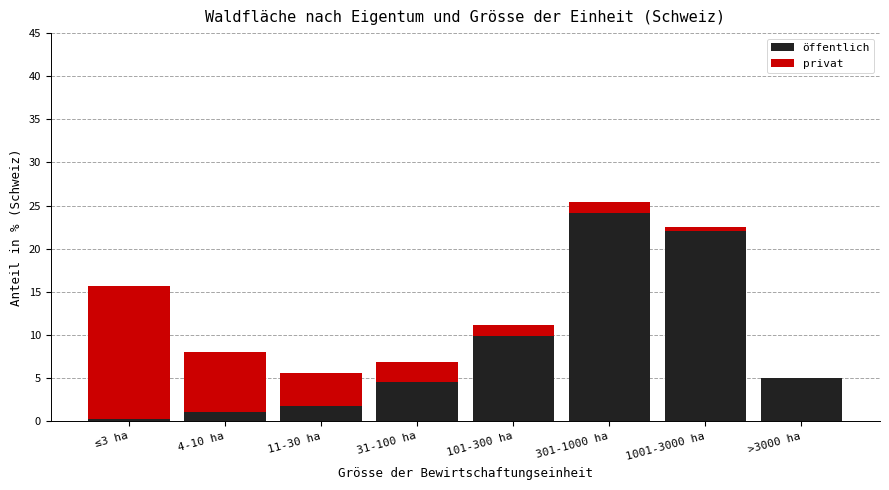

Reading left to right, list the values for the öffentlich series.

≤3 ha=0.3	4-10 ha=1.0	11-30 ha=1.7	31-100 ha=4.5	101-300 ha=9.9	301-1000 ha=24.1	1001-3000 ha=22.1	>3000 ha=5.0